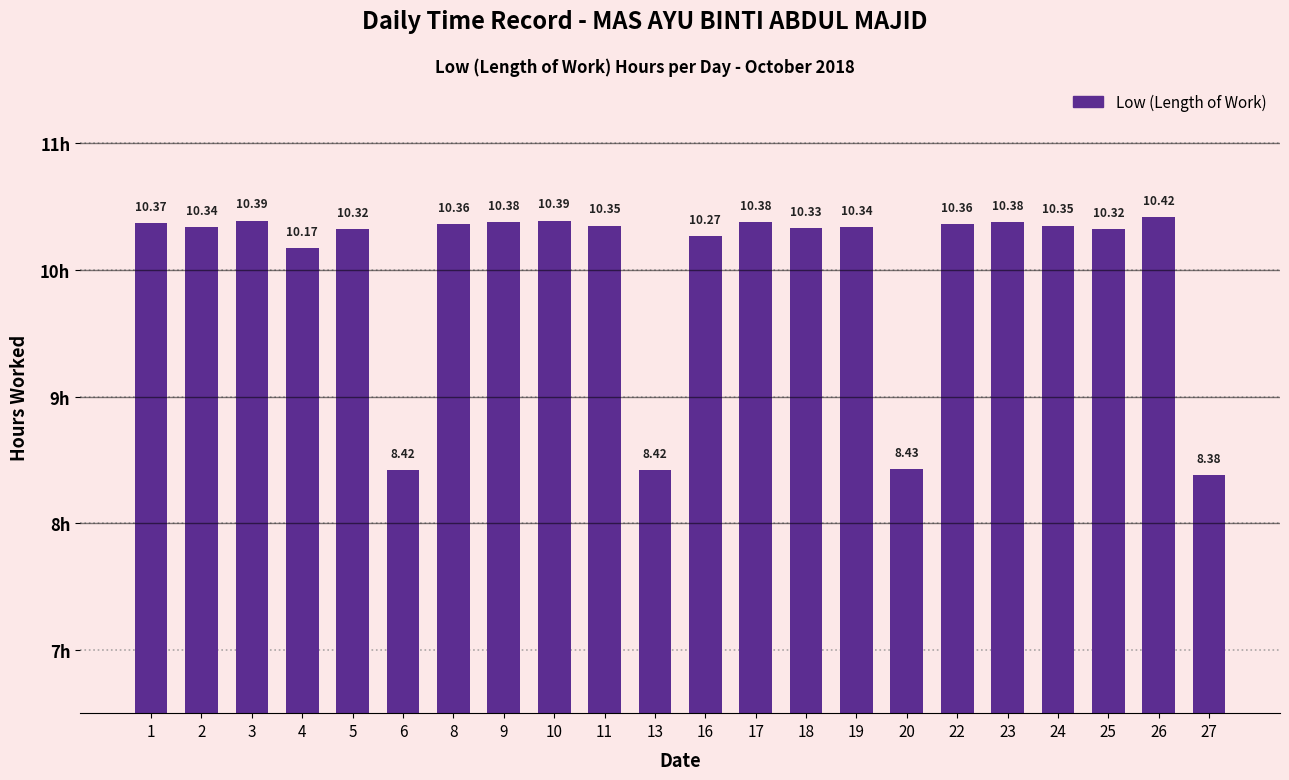

The chart shows a value of 10.4 at 9. True or false?

True